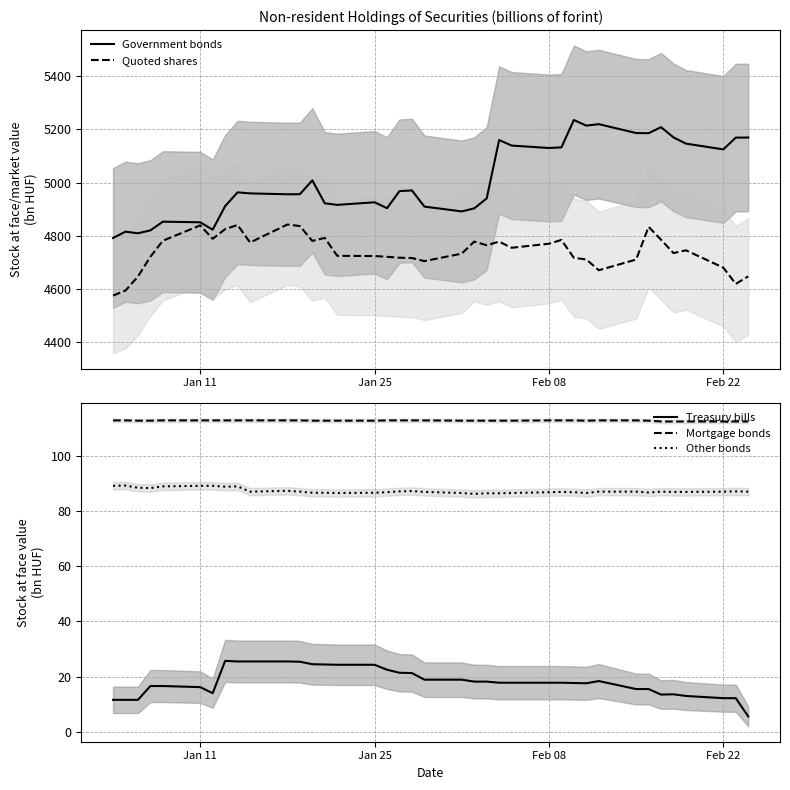

True or false: Treasury bills and Other bonds cross at least once.

False